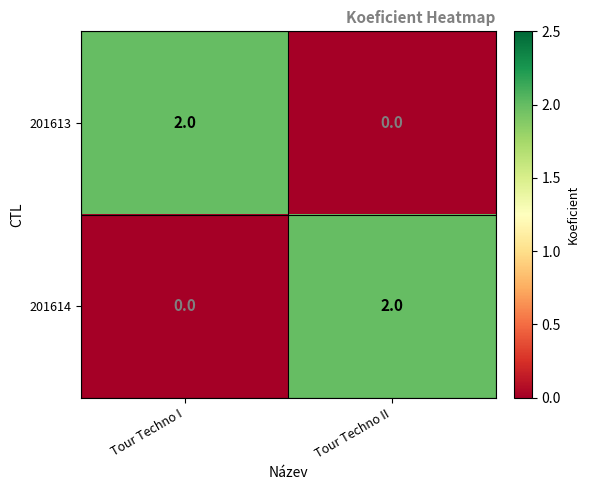

Where is 201614 nearest to the value 1?

Tour Techno I